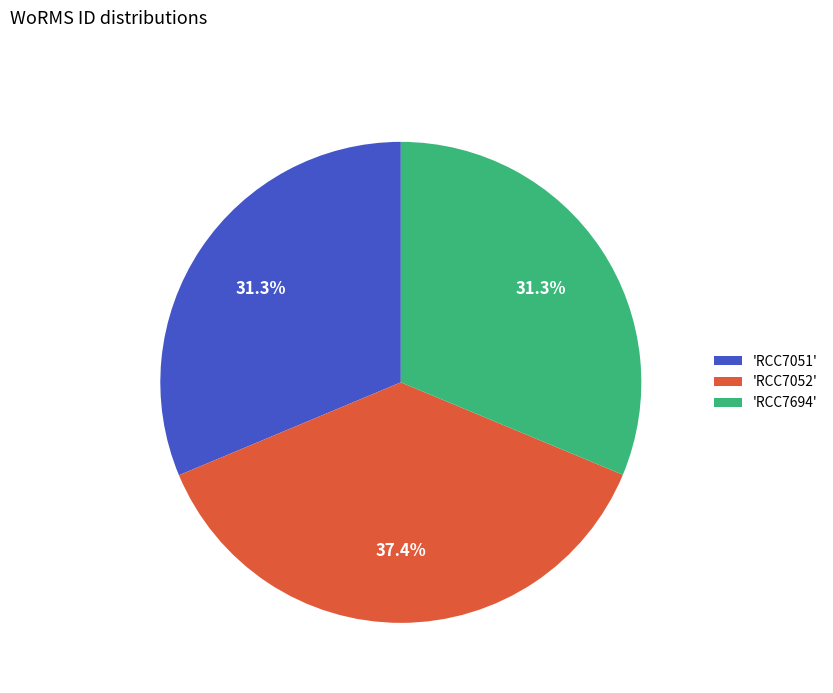

Does any single category account for the majority?

No